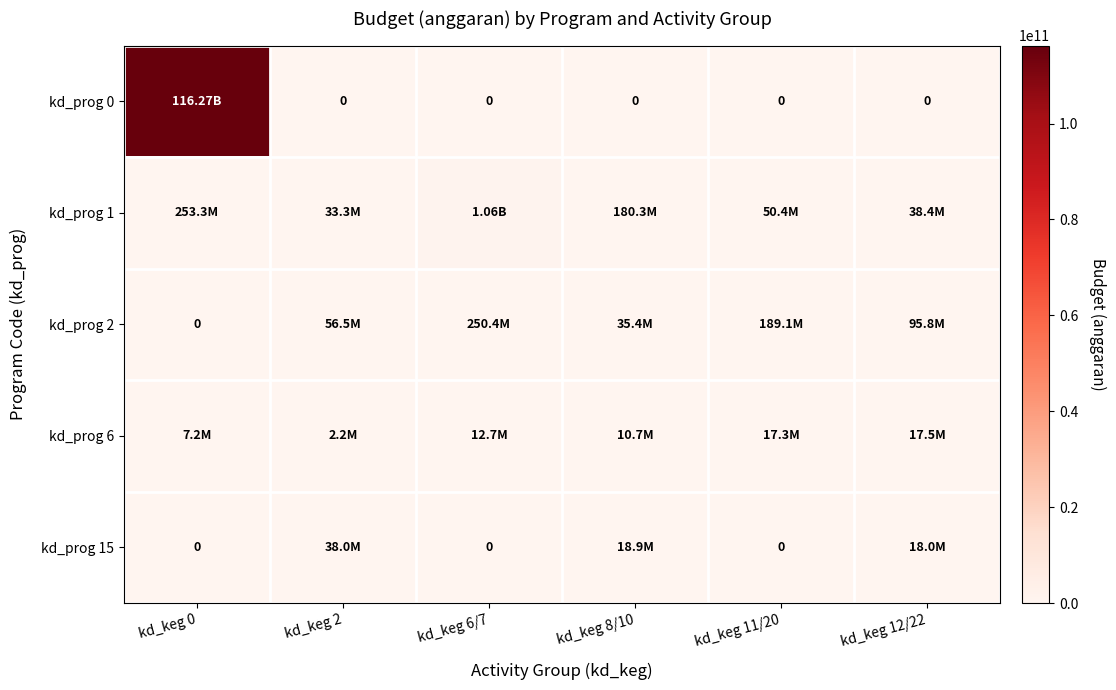

Between kd_keg 12/22 and kd_keg 6/7, which is larger?

kd_keg 12/22